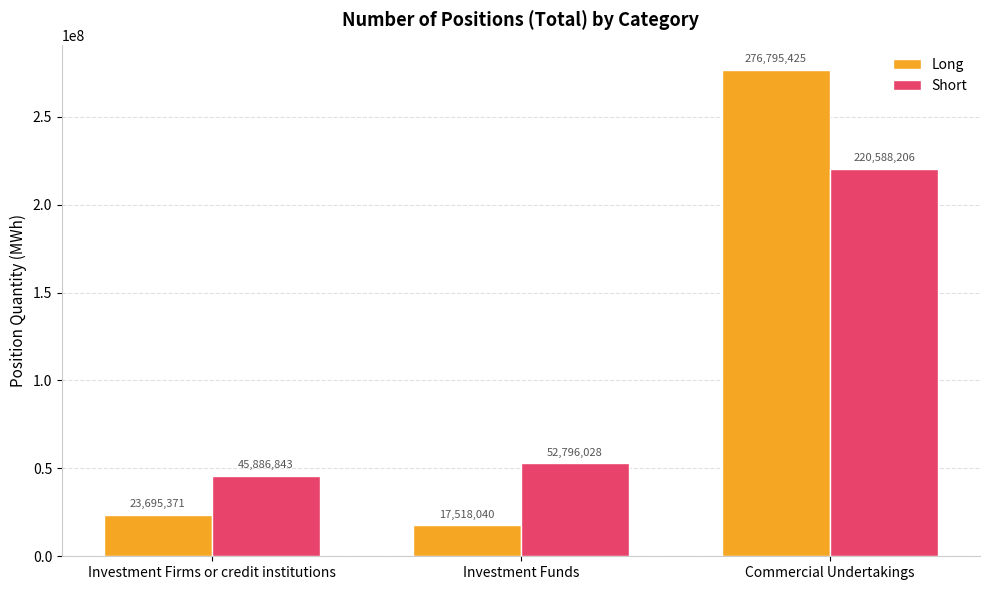

Does the chart contain any negative values?

No